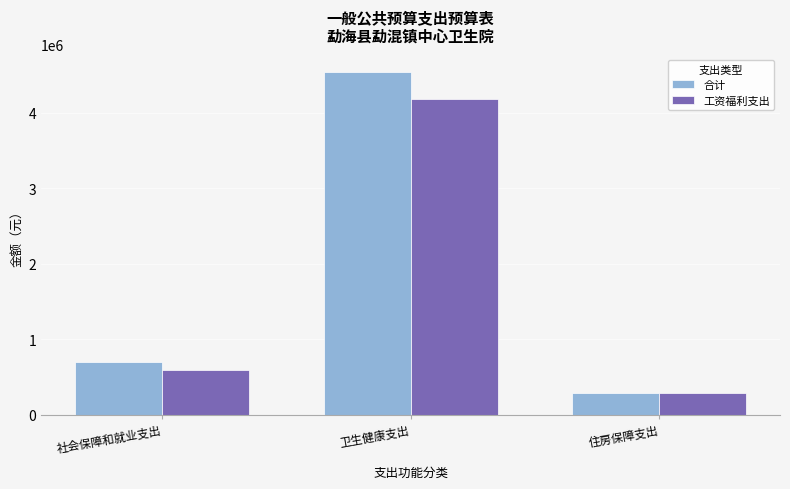

What value does the 合计 series have at 住房保障支出?

293374.1